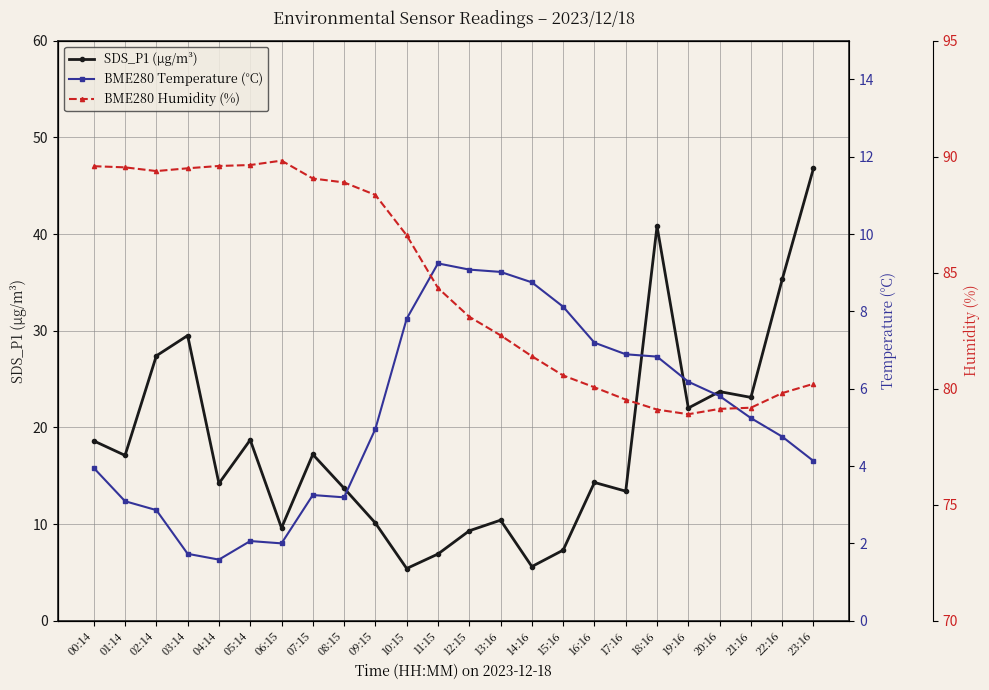

Where is the first local minimum for SDS_P1 (µg/m³)?

01:14